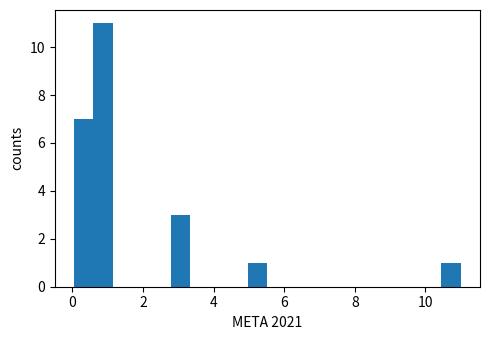

Read against the x-axis, roughly where is the centre of the tallest bar?

0.8